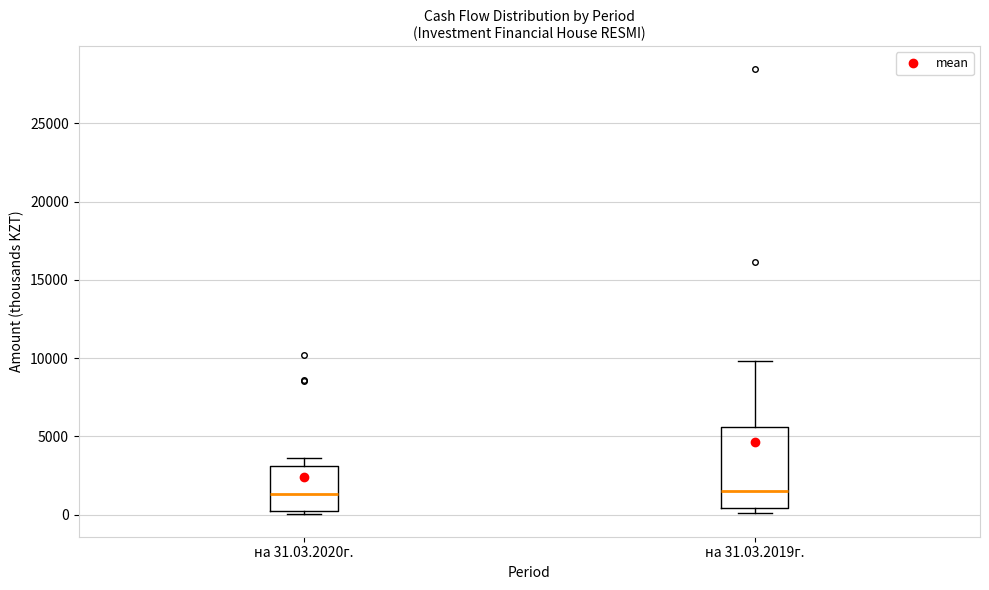

Reading left to right, transcribe this box plot: for each box, give where its median line is, the range the box spans, and where its two whiskers end, as read against the y-axis. The values are not printed on the chart, so give them approximately, as read against the axis.

на 31.03.2020г.: median 1500, box 0 to 3000, whiskers 0 (just below the box's lower edge) to 3500
на 31.03.2019г.: median 1500, box 500 to 5500, whiskers 0 to 10000